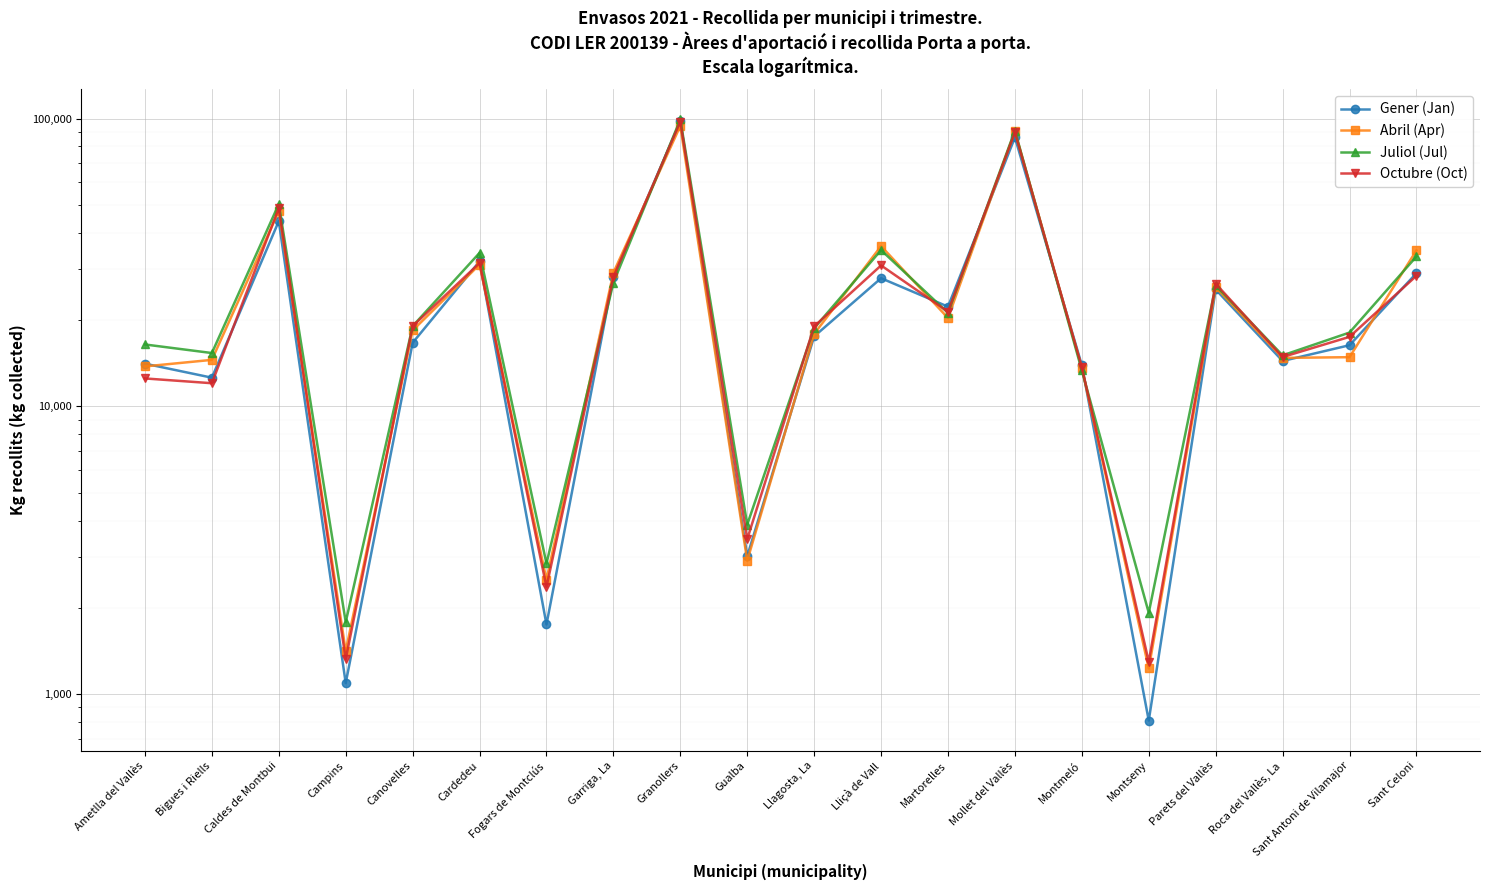

Reading right to left, extract all data points from this chart.

Gener (Jan): Sant Celoni=29017.5	Sant Antoni de Vilamajor=16311.0	Roca del Vallès, La=14380.0	Parets del Vallès=25475.8	Montseny=810.1	Montmeló=13897.9	Mollet del Vallès=85989.8	Martorelles=22203.9	Lliçà de Vall=27880.2	Llagosta, La=17504.3	Gualba=3017.7	Granollers=97741.0	Garriga, La=28227.2	Fogars de Montclús=1747.5	Cardedeu=31895.4	Canovelles=16630.8	Campins=1093.3	Caldes de Montbui=44005.1	Bigues i Riells=12581.6	Ametlla del Vallès=14072.7
Abril (Apr): Sant Celoni=34830.8	Sant Antoni de Vilamajor=14822.9	Roca del Vallès, La=14740.0	Parets del Vallès=25933.6	Montseny=1229.6	Montmeló=13604.4	Mollet del Vallès=90343.2	Martorelles=20279.8	Lliçà de Vall=36040.6	Llagosta, La=17859.0	Gualba=2911.6	Granollers=94260.7	Garriga, La=29127.5	Fogars de Montclús=2500.6	Cardedeu=31092.9	Canovelles=18360.0	Campins=1411.4	Caldes de Montbui=47720.0	Bigues i Riells=14507.2	Ametlla del Vallès=13769.0
Juliol (Jul): Sant Celoni=33169.3	Sant Antoni de Vilamajor=18049.6	Roca del Vallès, La=15040.0	Parets del Vallès=26302.5	Montseny=1918.9	Montmeló=13338.8	Mollet del Vallès=90799.3	Martorelles=21122.0	Lliçà de Vall=34907.9	Llagosta, La=18680.0	Gualba=3884.7	Granollers=99232.2	Garriga, La=26902.7	Fogars de Montclús=2846.3	Cardedeu=34141.0	Canovelles=19000.0	Campins=1781.5	Caldes de Montbui=50448.3	Bigues i Riells=15322.7	Ametlla del Vallès=16409.0
Octubre (Oct): Sant Celoni=28424.4	Sant Antoni de Vilamajor=17439.5	Roca del Vallès, La=14840.0	Parets del Vallès=26683.6	Montseny=1296.3	Montmeló=13676.6	Mollet del Vallès=89579.9	Martorelles=21330.0	Lliçà de Vall=30880.0	Llagosta, La=18967.2	Gualba=3458.0	Granollers=97563.8	Garriga, La=28183.3	Fogars de Montclús=2359.5	Cardedeu=31482.5	Canovelles=19000.0	Campins=1323.7	Caldes de Montbui=48840.0	Bigues i Riells=12035.6	Ametlla del Vallès=12505.1